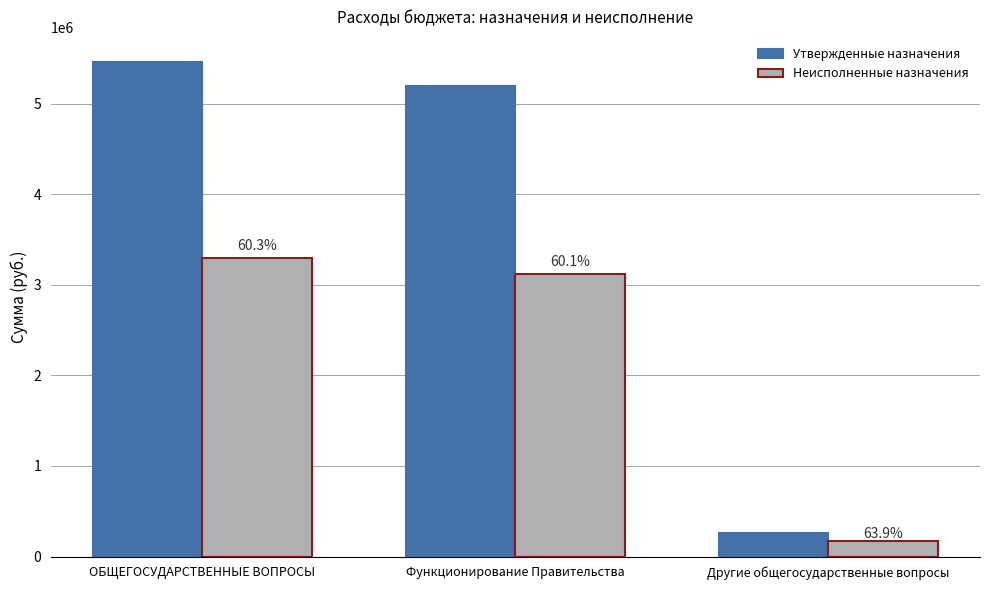

The value of Неисполненные назначения at ОБЩЕГОСУДАРСТВЕННЫЕ ВОПРОСЫ is 4945050.5. True or false?

False